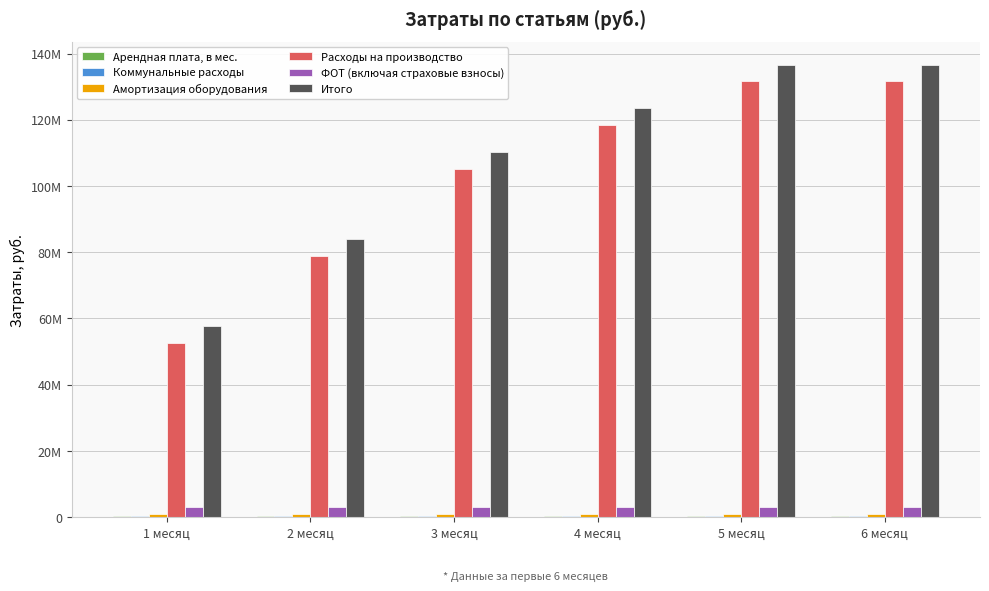

The Арендная плата, в мес. series shows 300000.0 at 5 месяц. True or false?

True